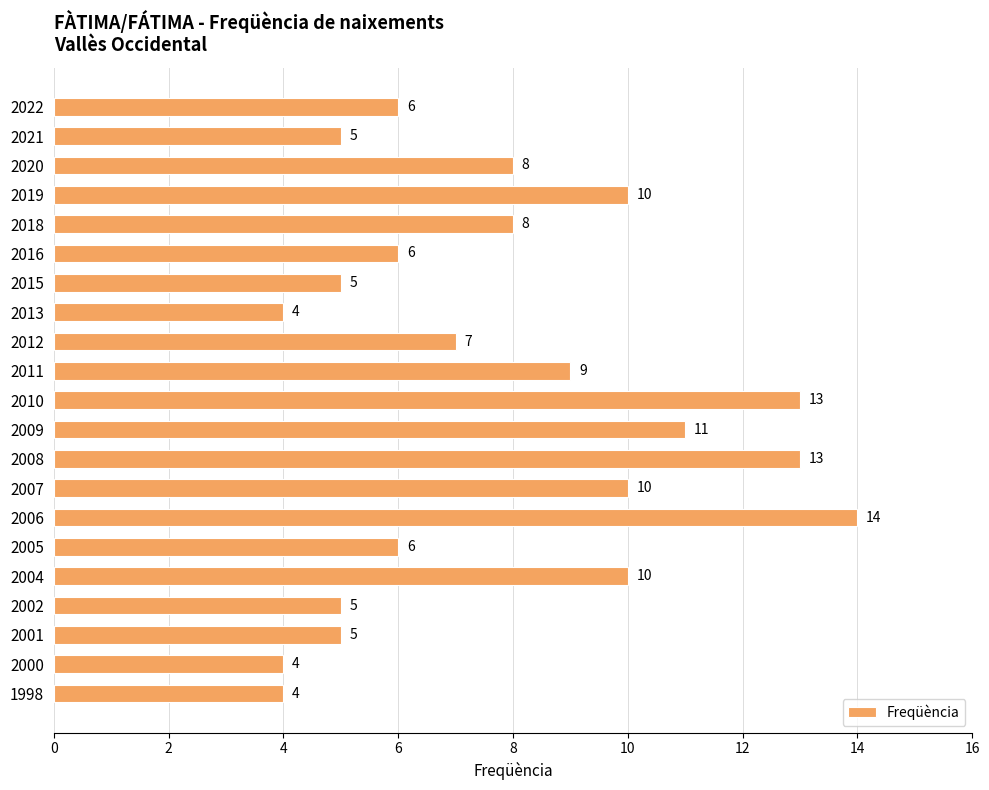

What is the smallest value displayed?

4